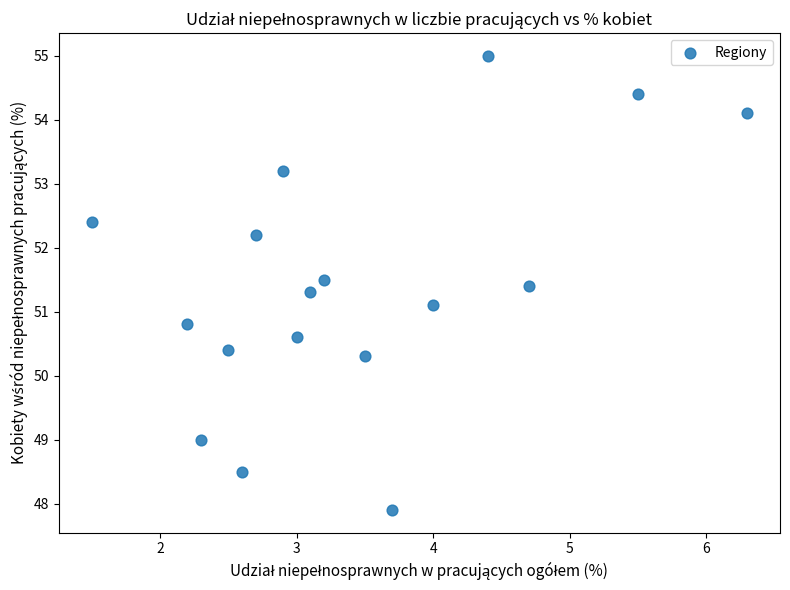

What is the range of X values (max minus min)?

4.8